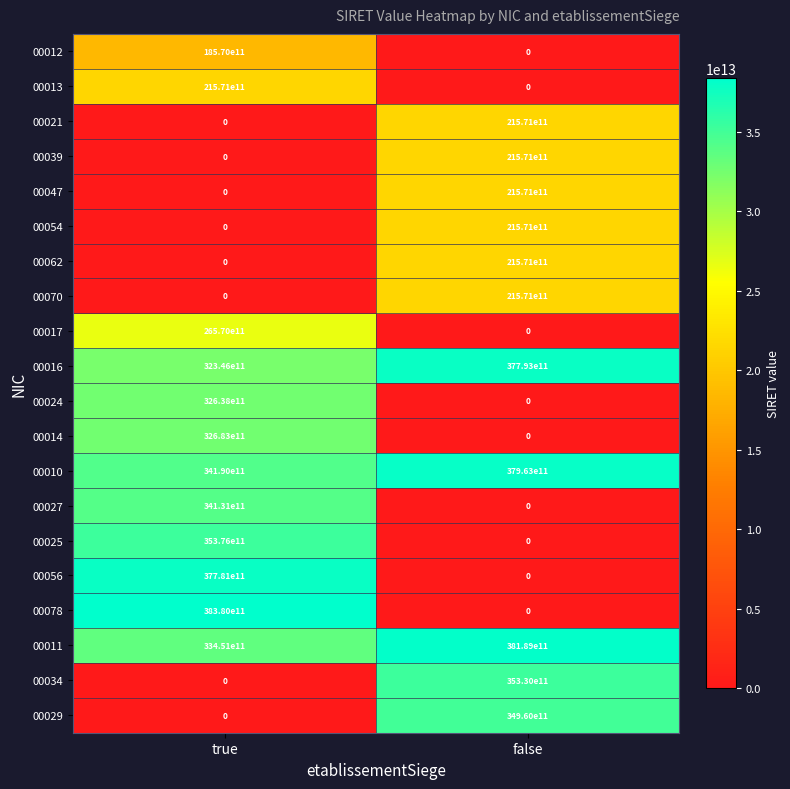

List the labels in order of 00027 value, smallest first.

false, true